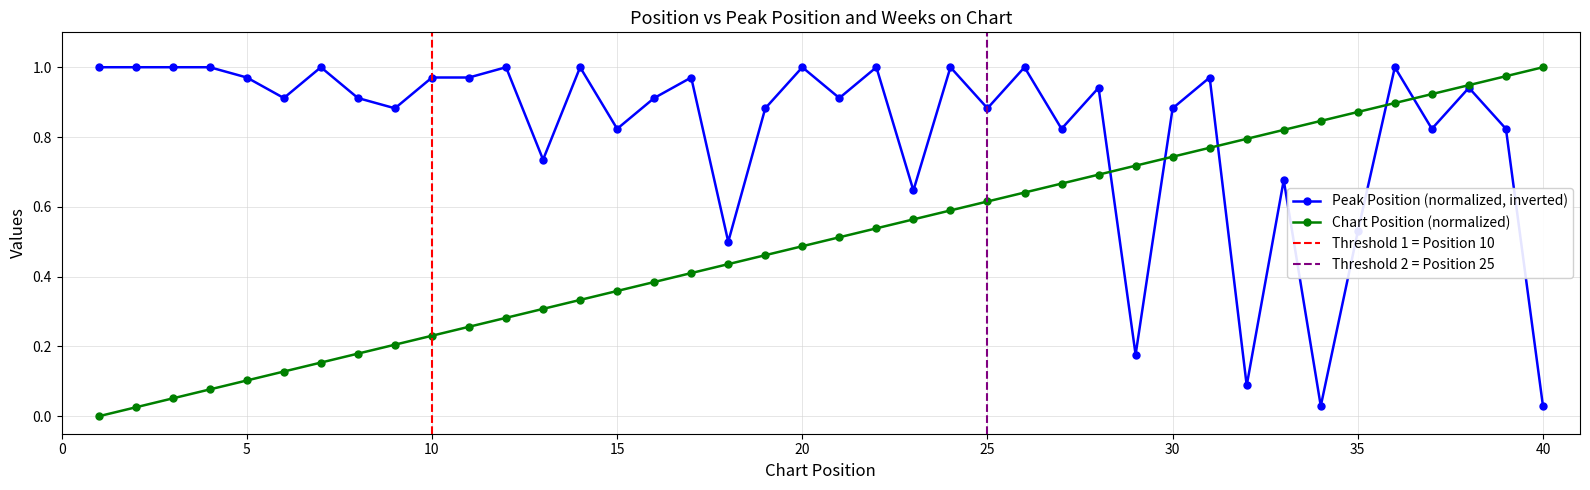

List the labels in order of value, smallest first.

34, 40, 32, 29, 18, 35, 23, 33, 13, 15, 27, 37, 39, 9, 19, 25, 30, 6, 8, 16, 21, 28, 38, 5, 10, 11, 17, 31, 1, 2, 3, 4, 7, 12, 14, 20, 22, 24, 26, 36